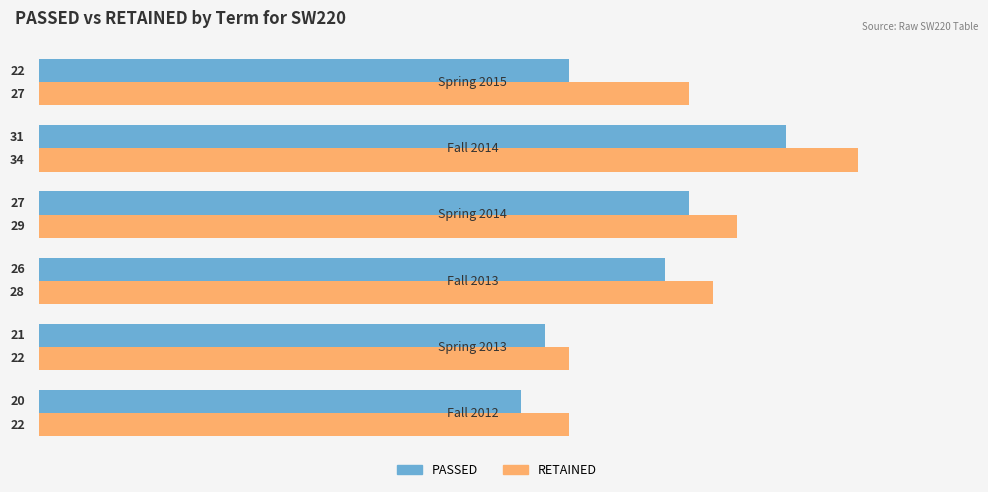

Which series has the largest total across all categories?

RETAINED